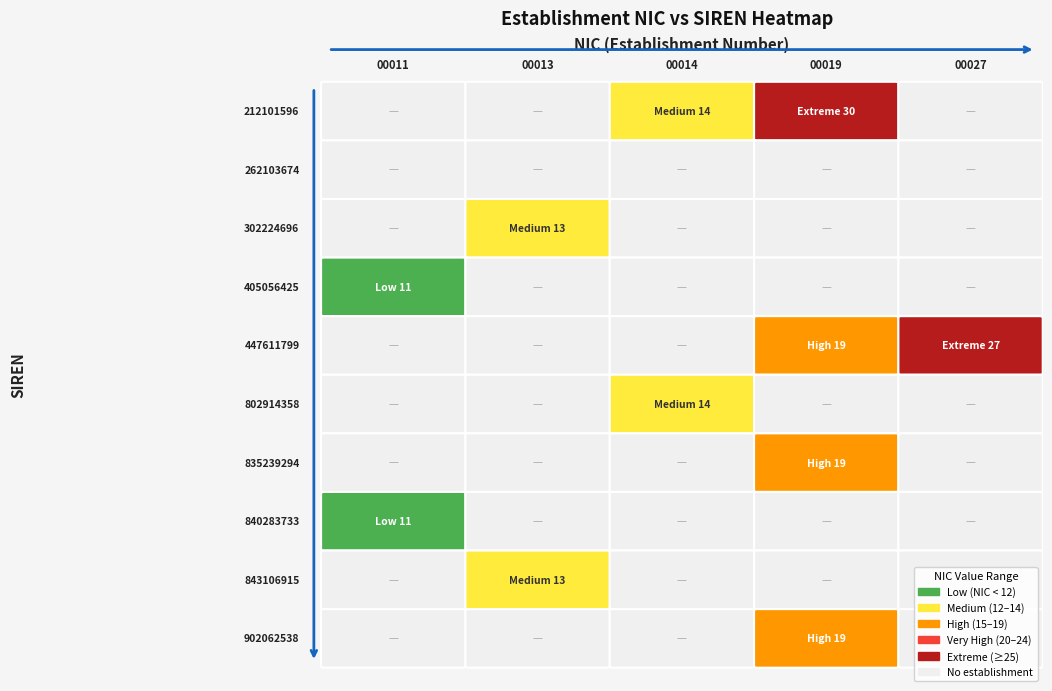

The 902062538 series shows 6 at 4. True or false?

False